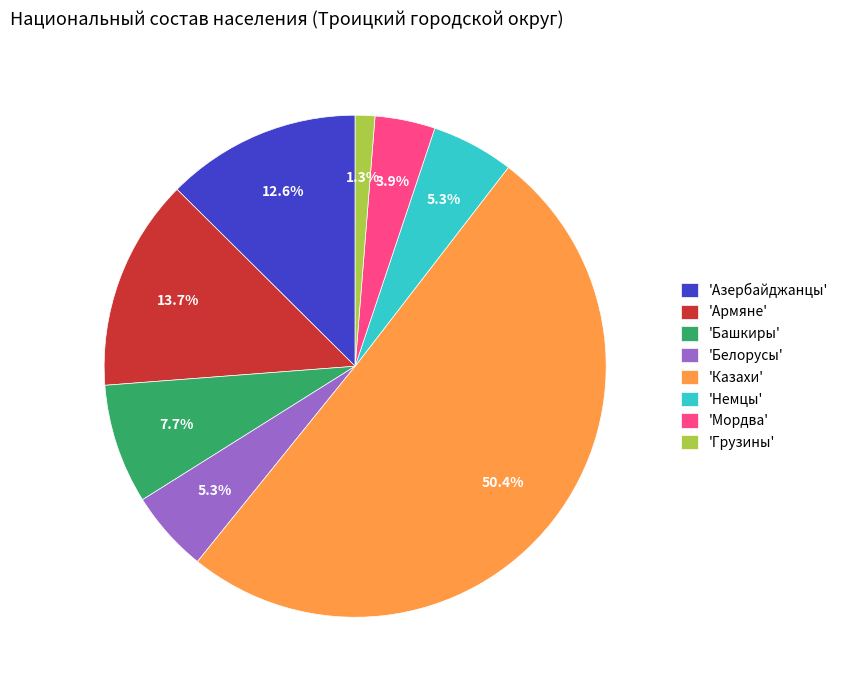

To the nearest percent, what is the difference between the largest and smallest slice percentages?

49%